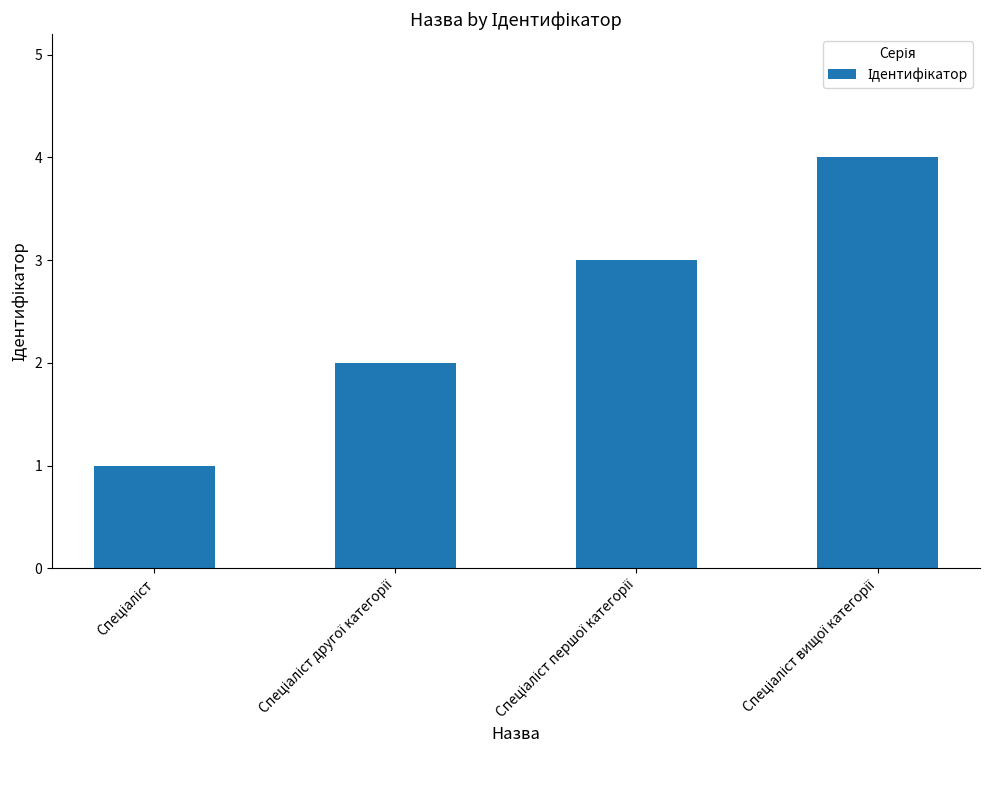

What is the maximum value shown in the chart?

4